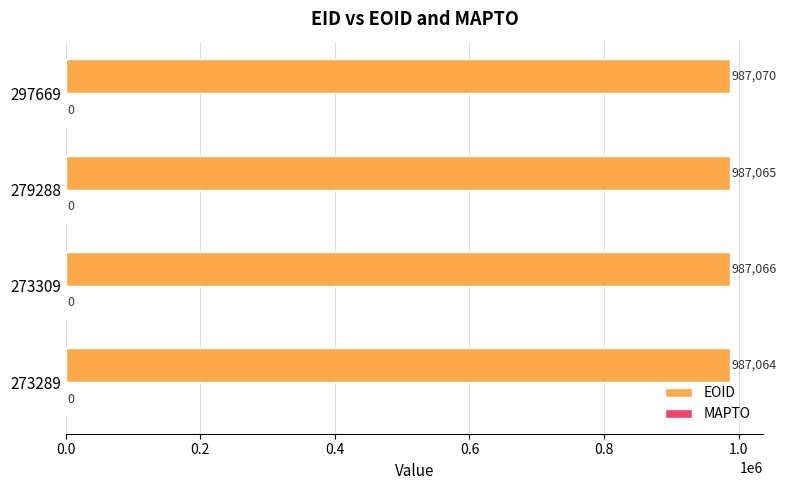

List the labels in order of value, smallest first.

273289, 279288, 273309, 297669